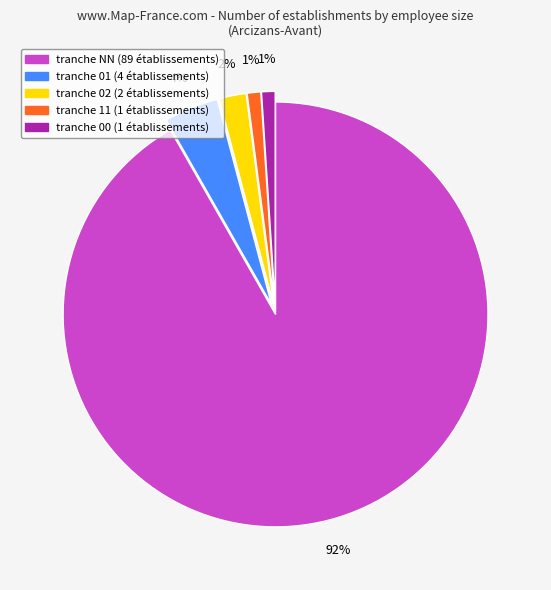

Is there a majority slice in this chart?

Yes